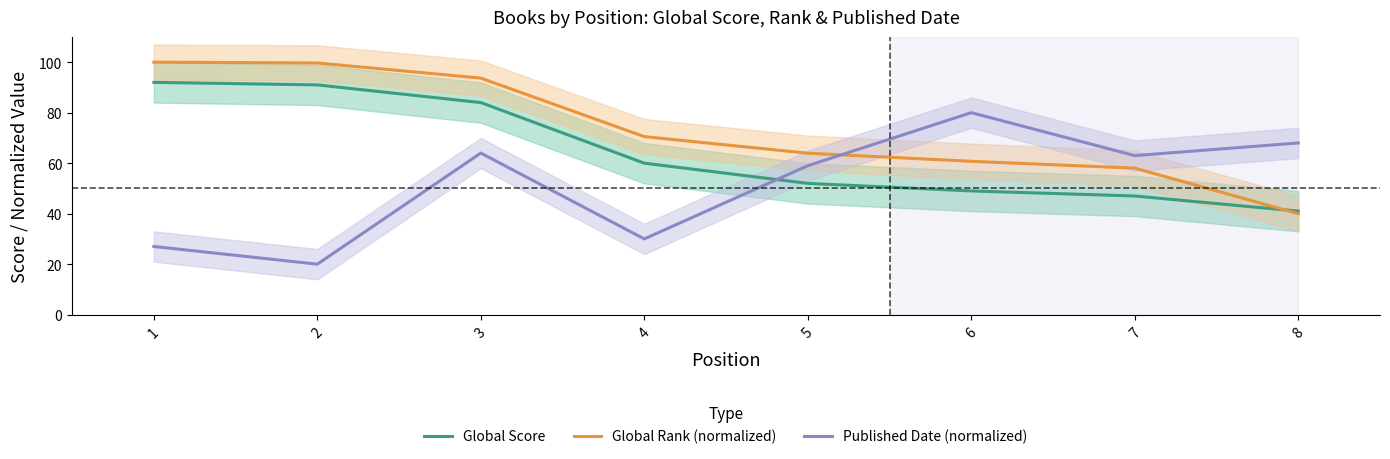

What is the maximum value shown in the chart?

100.0